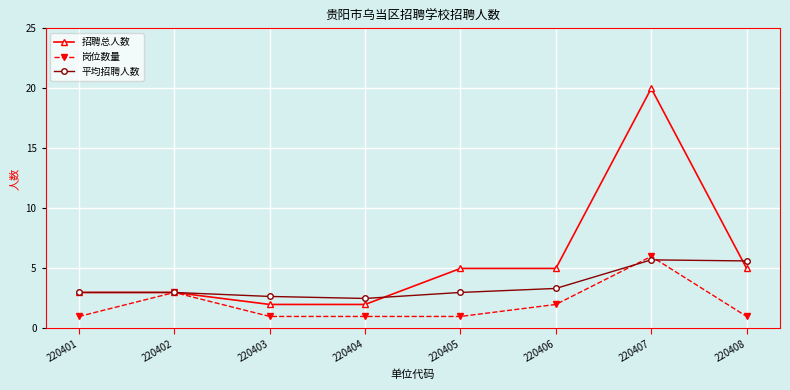

True or false: 招聘总人数 has a value of 5.0 at 220406.

True